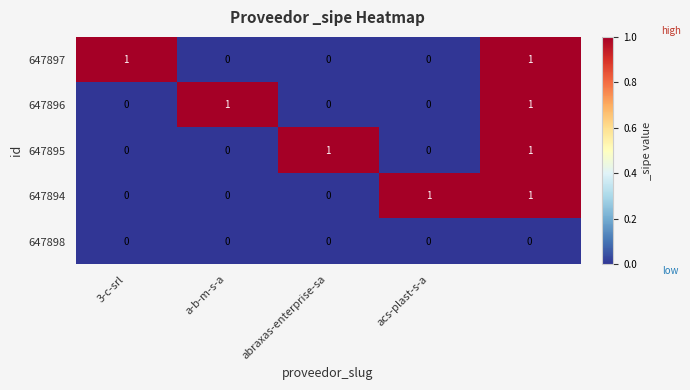

At how many categories does at least one series exceed 0?

5